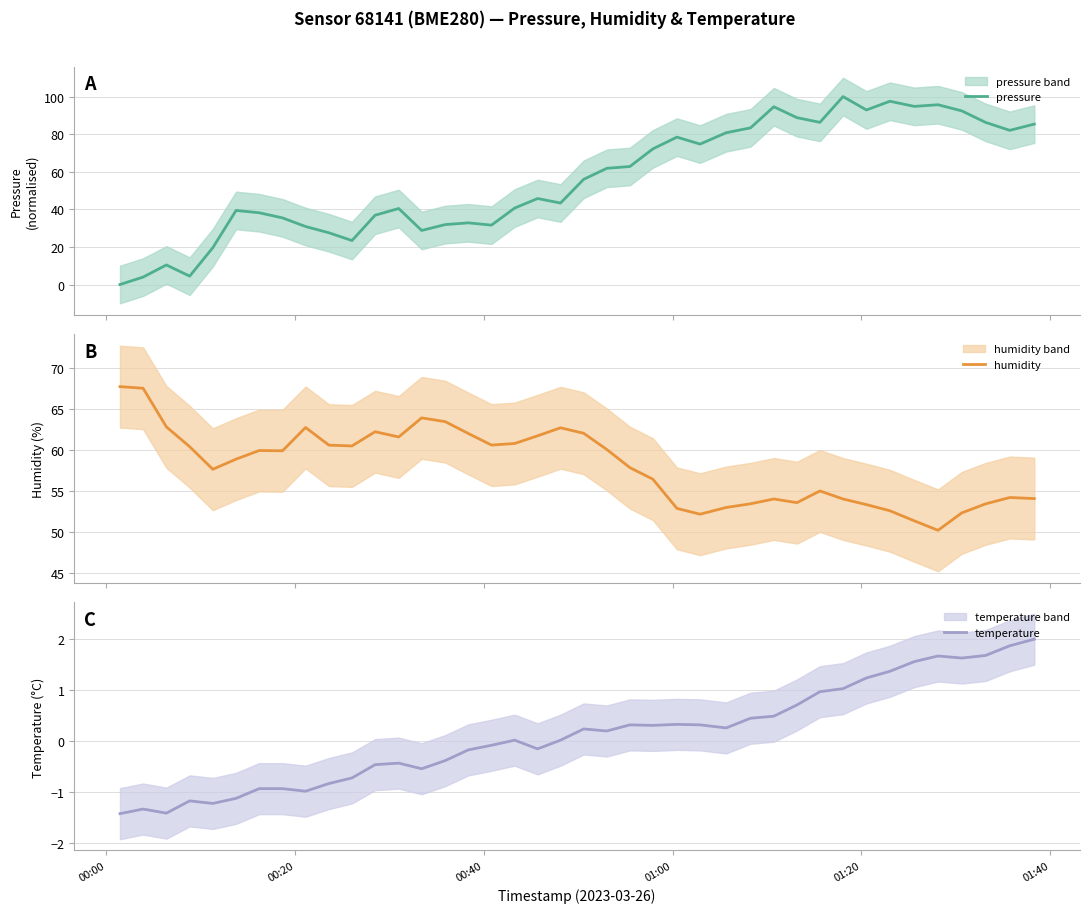

What is the minimum value for humidity?

50.2